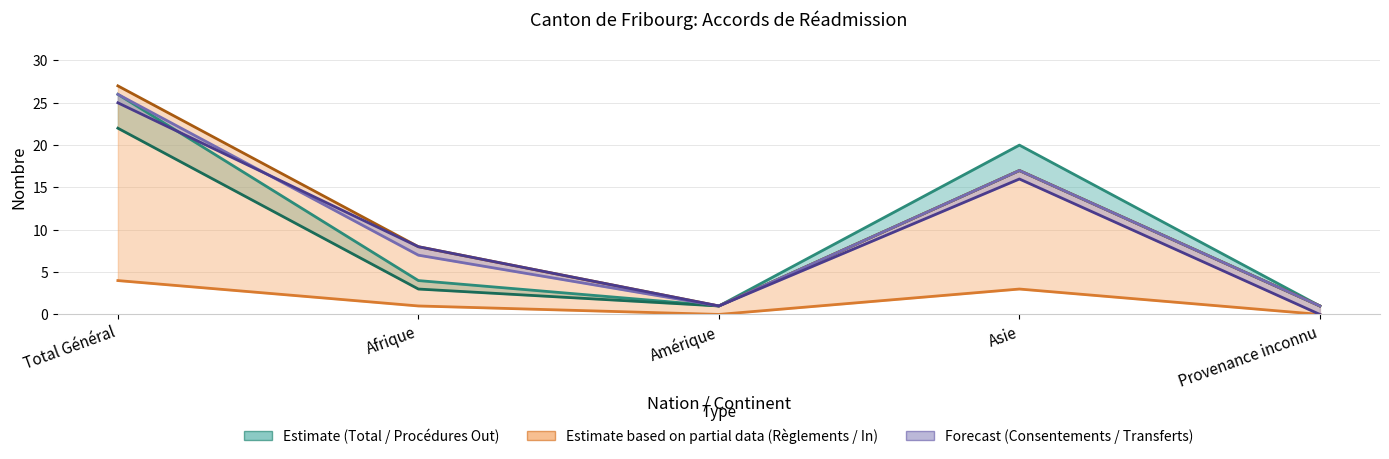

What is the sum of the Procédures Out values at Afrique and Provenance inconnu?

4